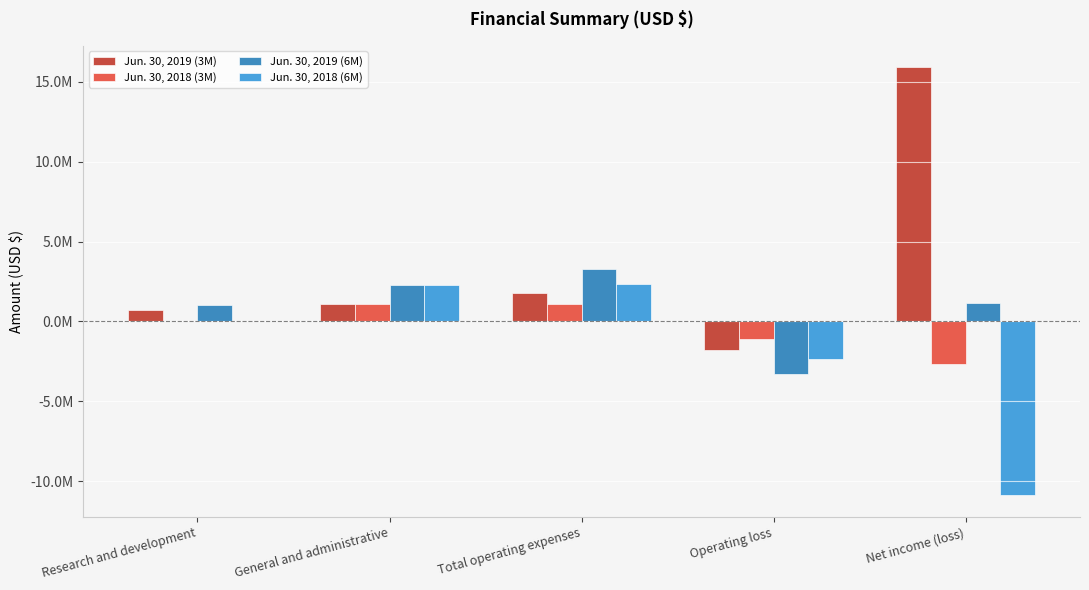

Are the bars grouped side by side (vs. stacked)?

Yes